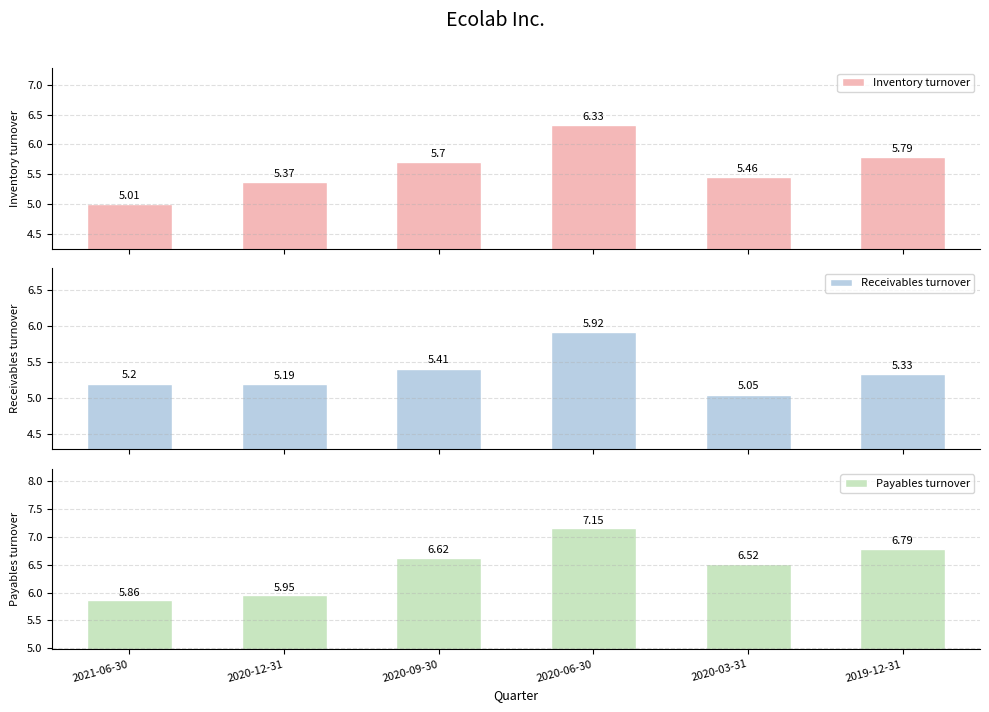

Between 2020-03-31 and 2020-06-30, which is larger?

2020-06-30